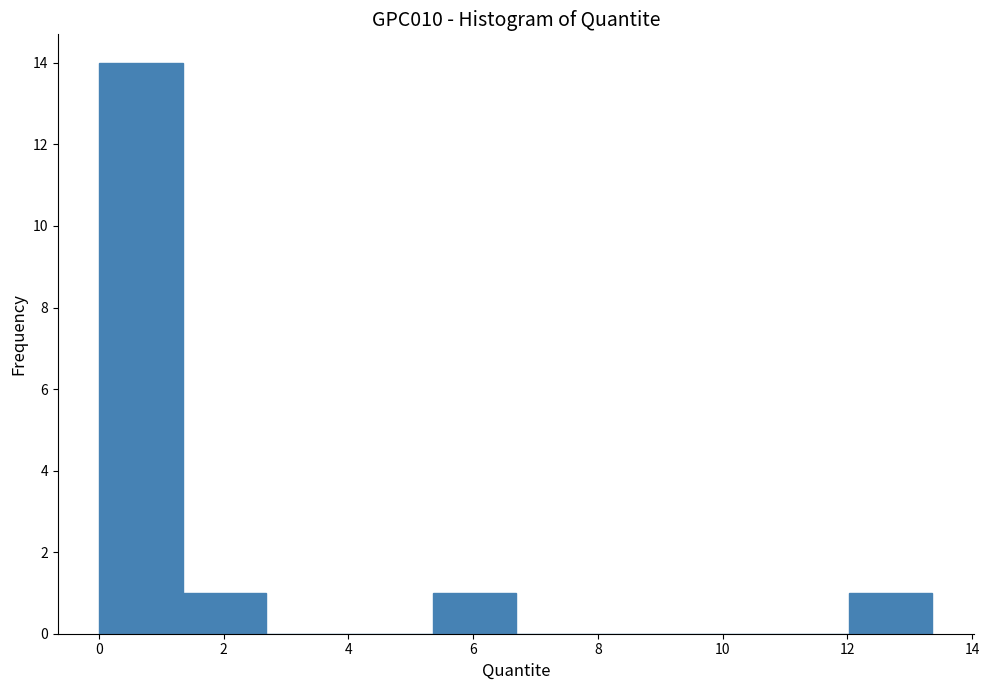

Reading left to right, list every bar in this chart as the range it spans on the x-axis followed by its height. Neither the bar edges nor the heights are printed on the chart, so give them approximately, as read against the axes.

0.0 to 1.4: 14
1.4 to 2.6: 1
2.6 to 4.0: 0
4.0 to 5.4: 0
5.4 to 6.6: 1
6.6 to 8.0: 0
8.0 to 9.4: 0
9.4 to 10.6: 0
10.6 to 12.0: 0
12.0 to 13.4: 1